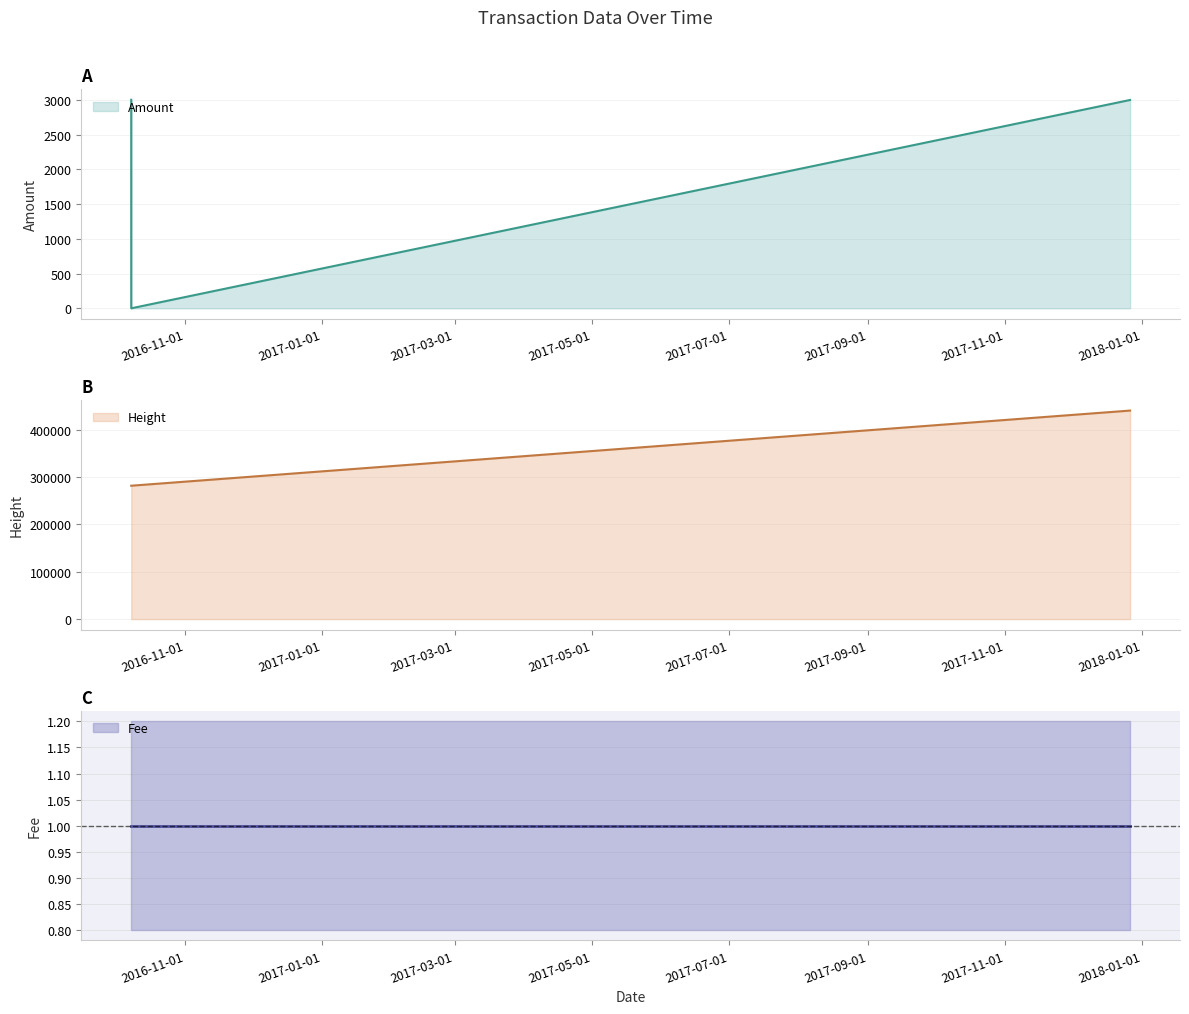

What is the maximum value shown in the chart?

440528